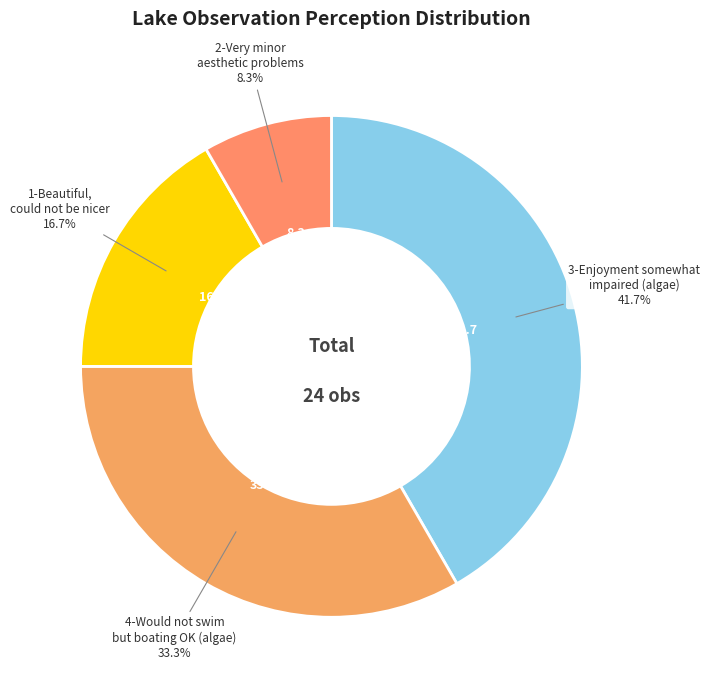

Does any single category account for the majority?

No